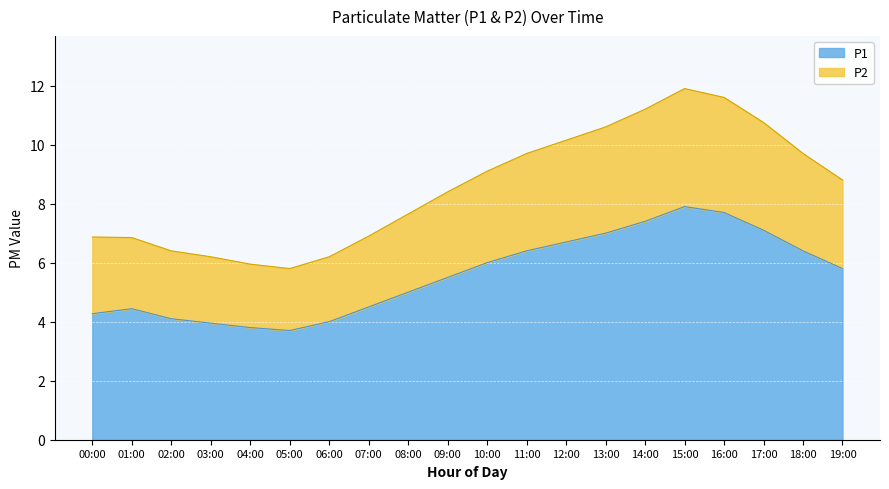

What is the total value across all series at 14:00?

11.2